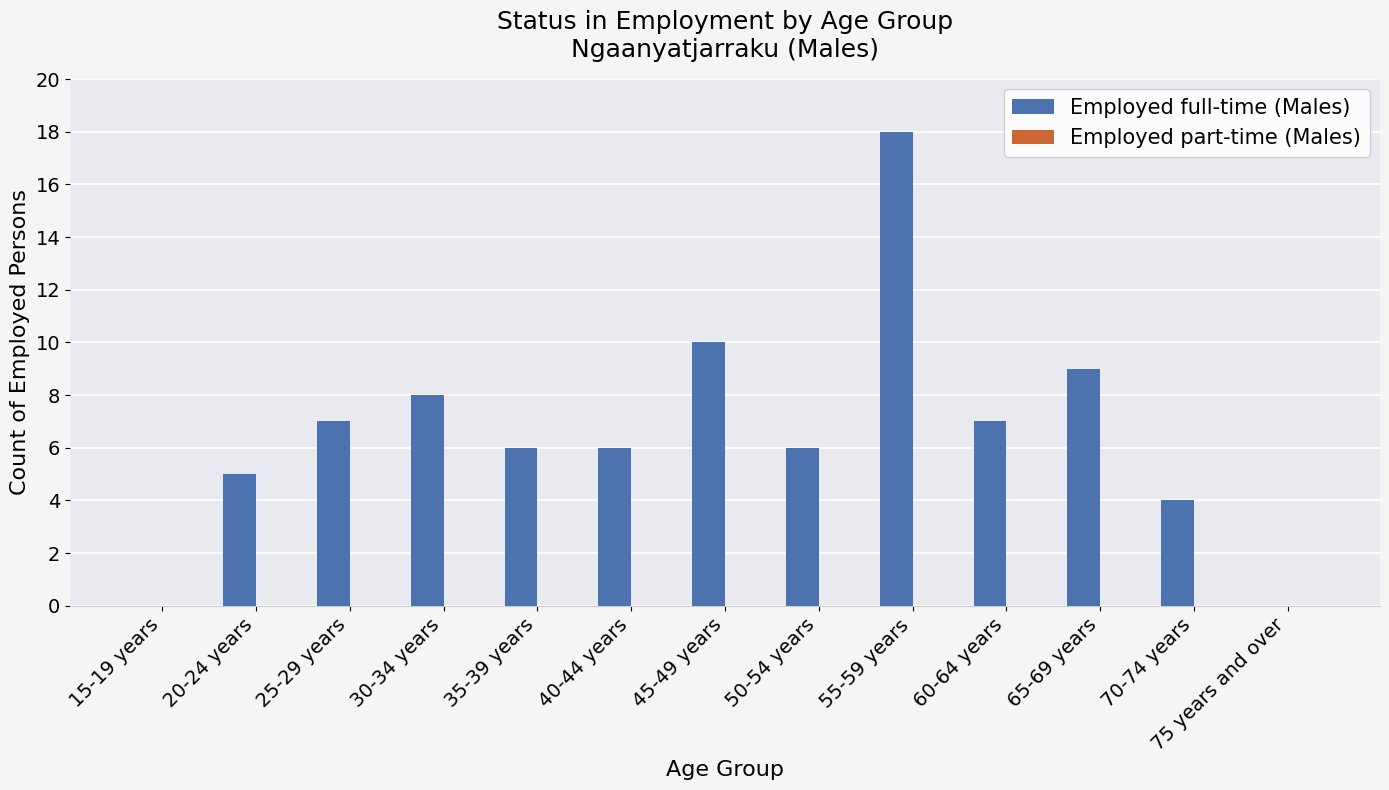

How many series are shown in this chart?

1